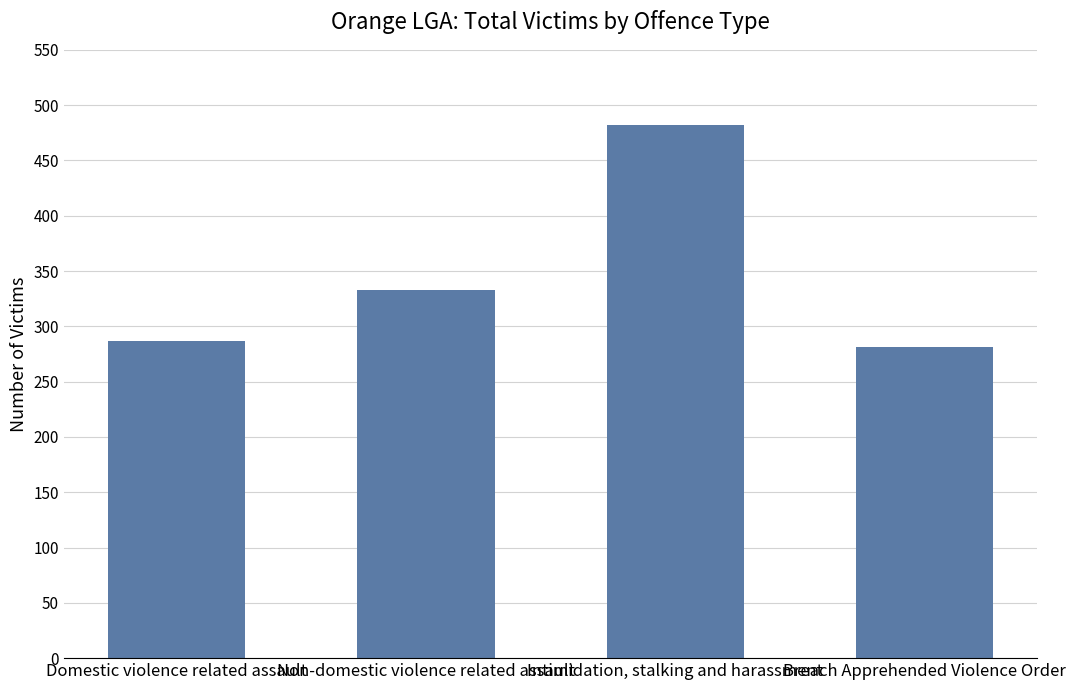

What is the smallest value displayed?

281